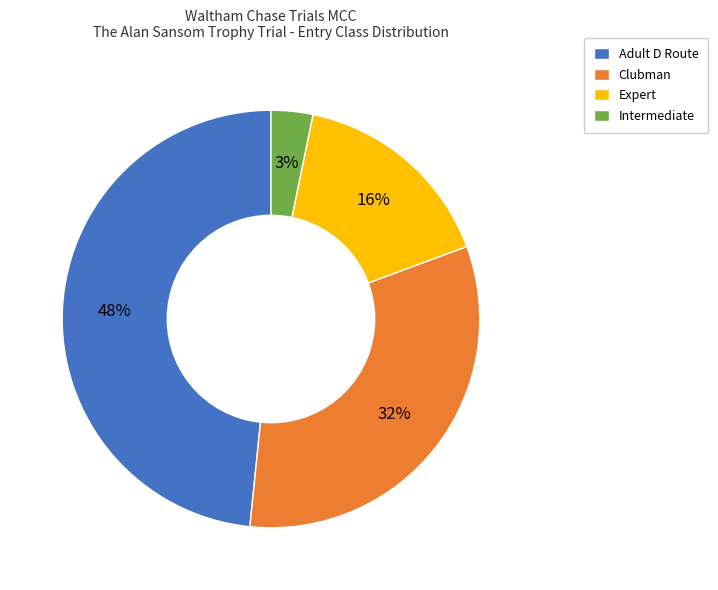

To the nearest percent, what is the combined percentage of Intermediate and Clubman?

35%